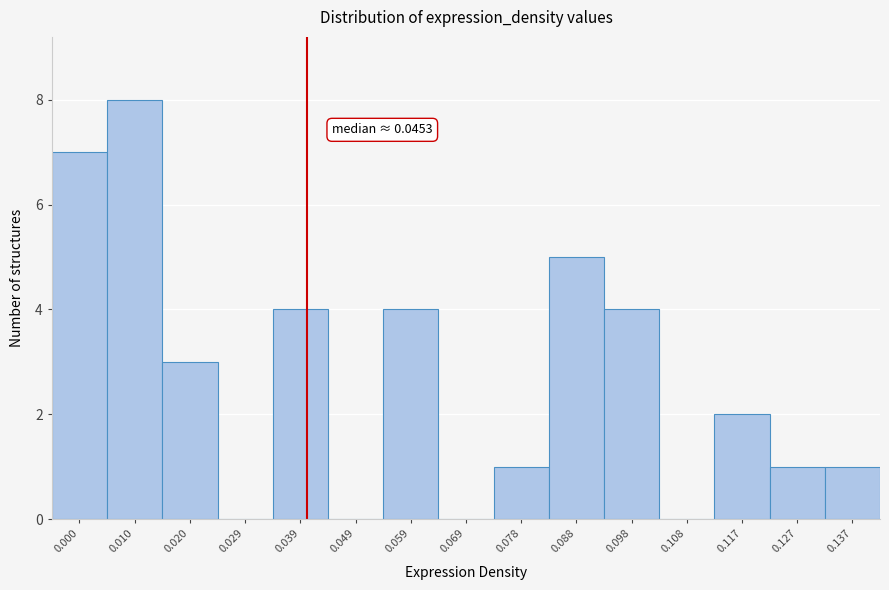

Reading left to right, what are all the values shown in this chart?

0.000=7	0.010=8	0.020=3	0.029=0	0.039=4	0.049=0	0.059=4	0.069=0	0.078=1	0.088=5	0.098=4	0.108=0	0.117=2	0.127=1	0.137=1